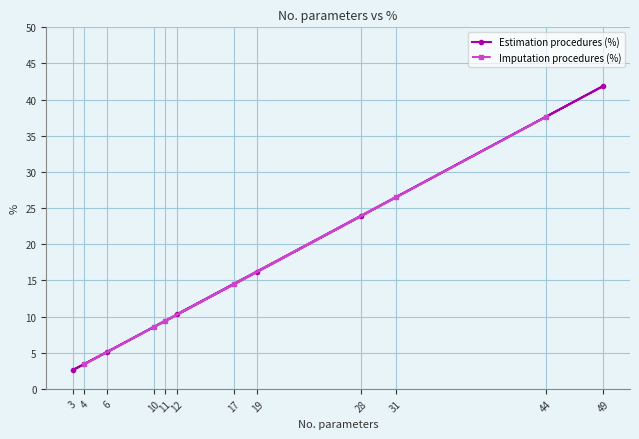

List the series in order of their overall mean, highest first.

Estimation procedures (%), Imputation procedures (%)